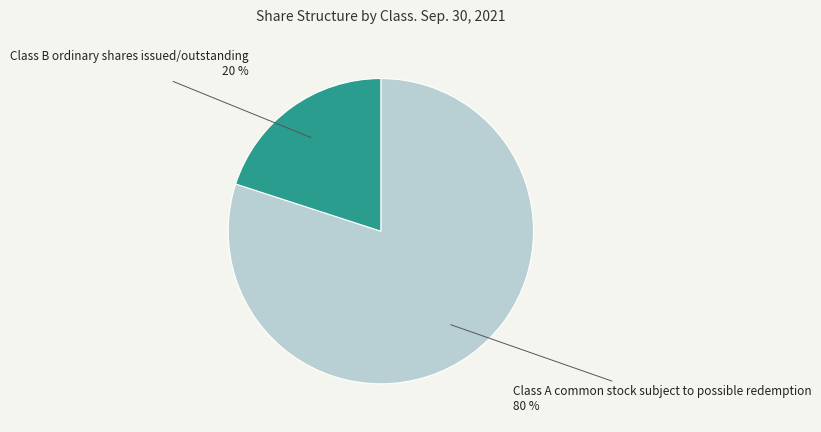

Is there any slice that represents more than half of the pie?

Yes